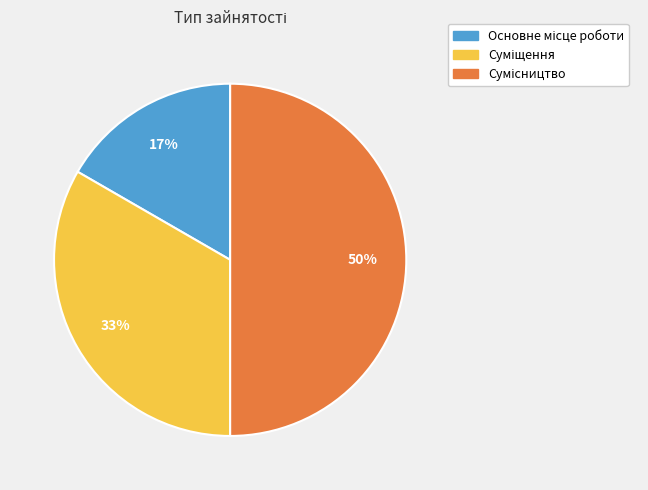

To the nearest percent, what is the difference between the largest and smallest slice percentages?

33%